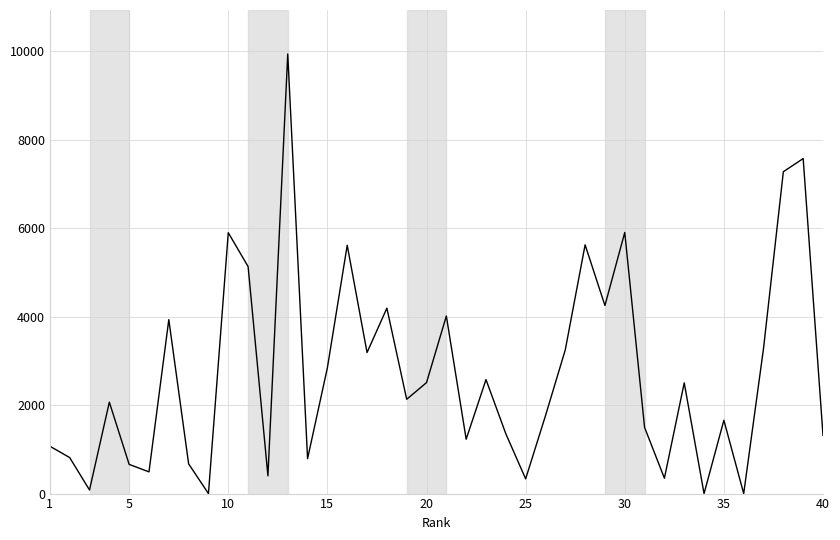

What is the difference between the maximum and minimum values?

9939